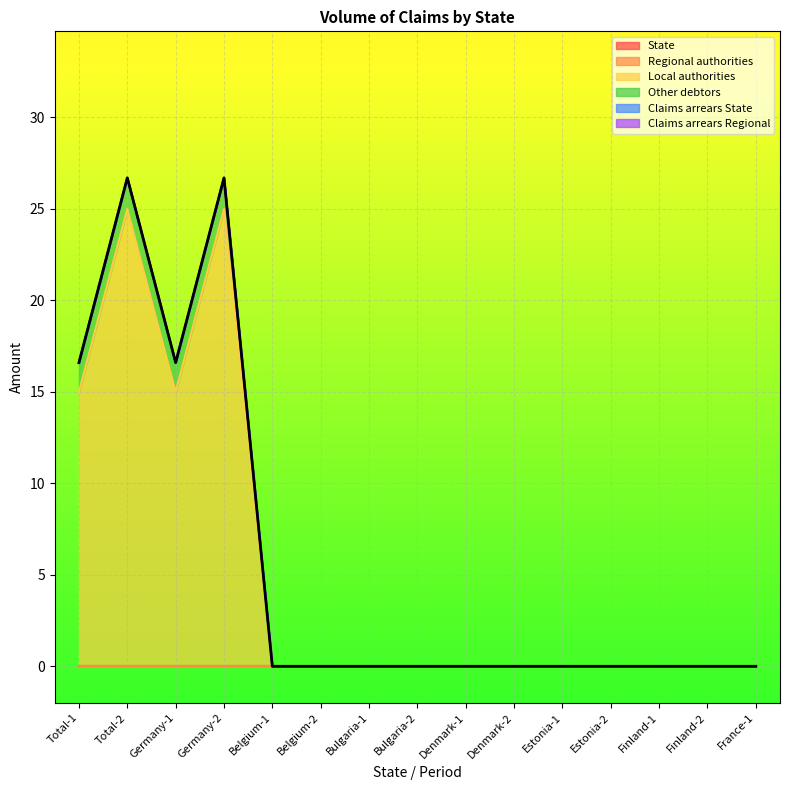

True or false: Claims arrears State has more than 2 points higher than both neighbors.

False